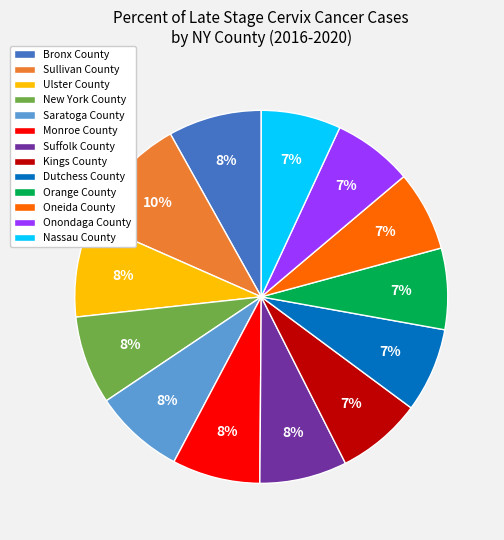

How many segments does this pie chart have?

13